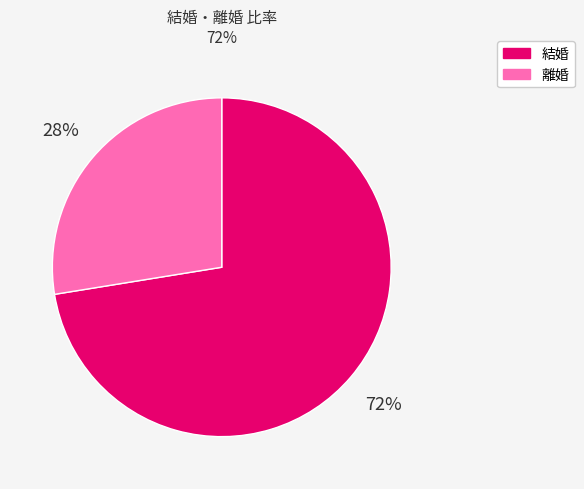

To the nearest percent, what portion does 離婚 represent?

28%